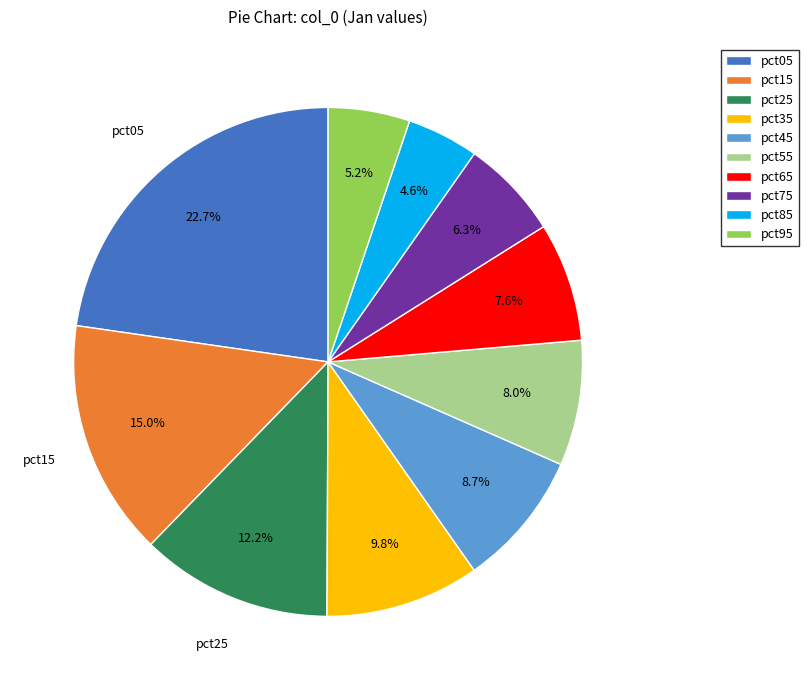

What percentage is the pct35 slice, to the nearest percent?

10%